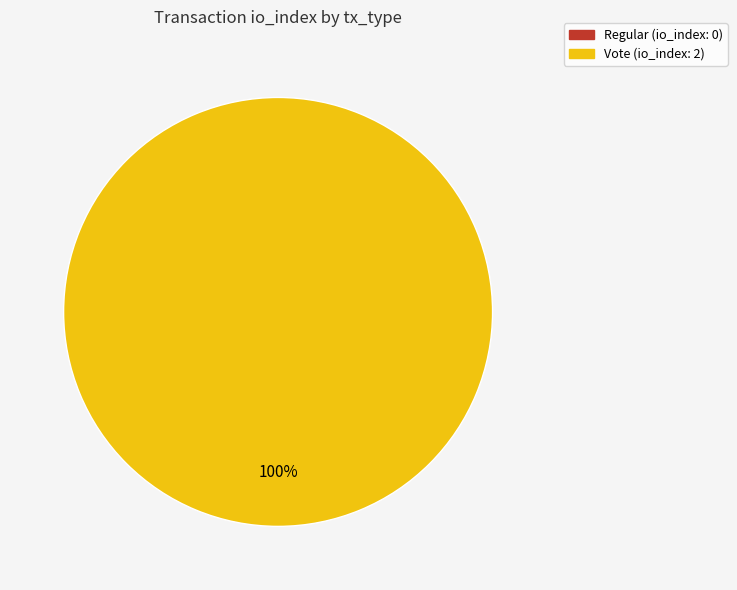

What percentage do Vote and Regular together represent?

100.0%